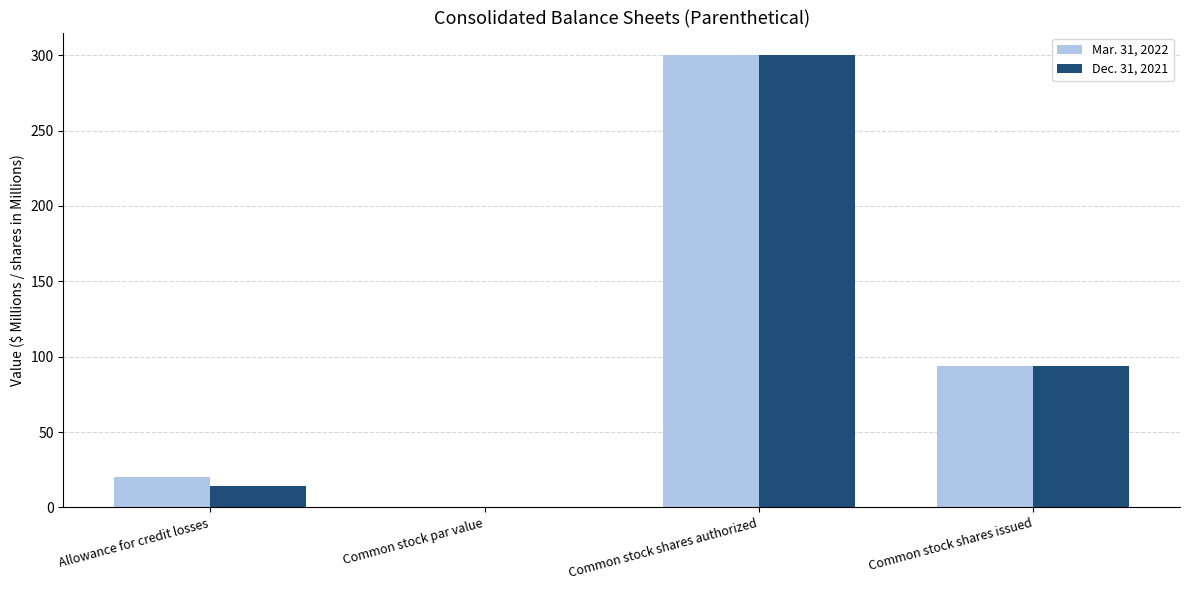

Which series changed the most between Common stock shares authorized and Common stock shares issued?

Dec. 31, 2021